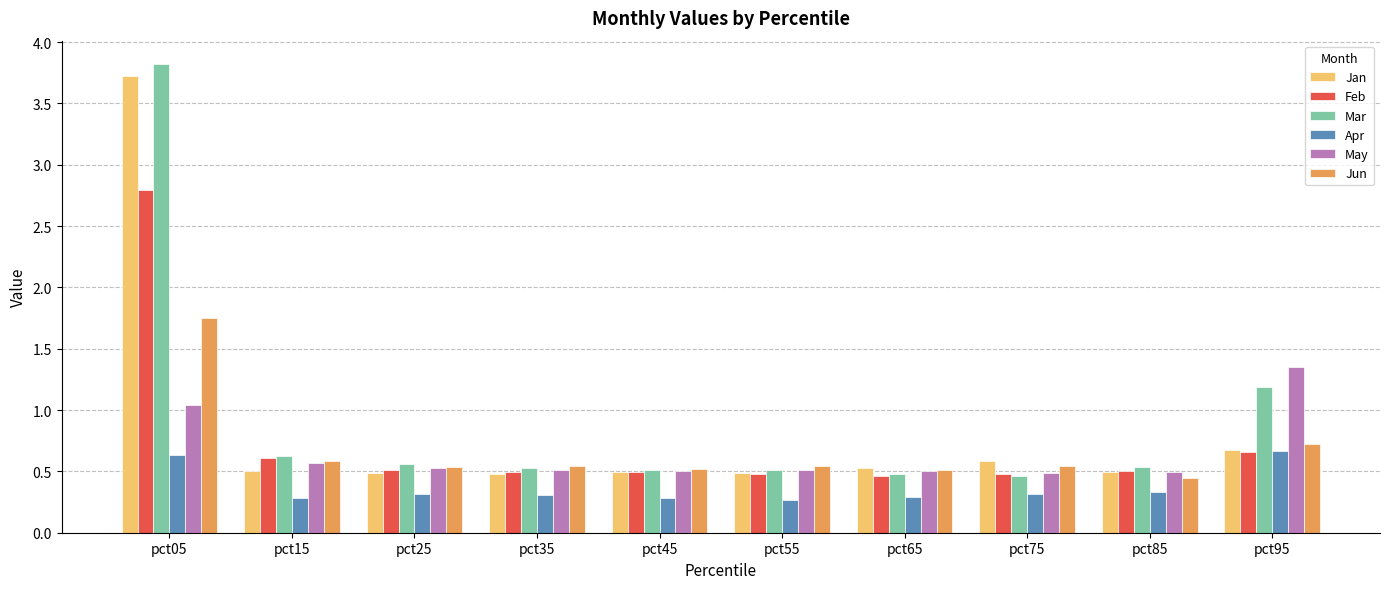

What is the sum of the Jun values at pct45 and pct75?

1.1